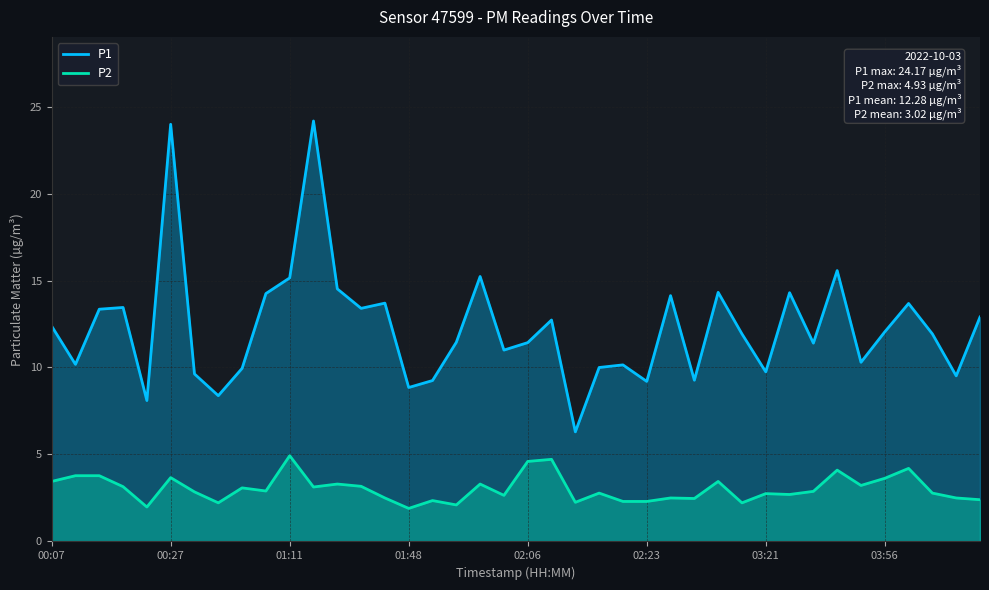

What is the sum of the P2 values at 33 and 24?

6.4